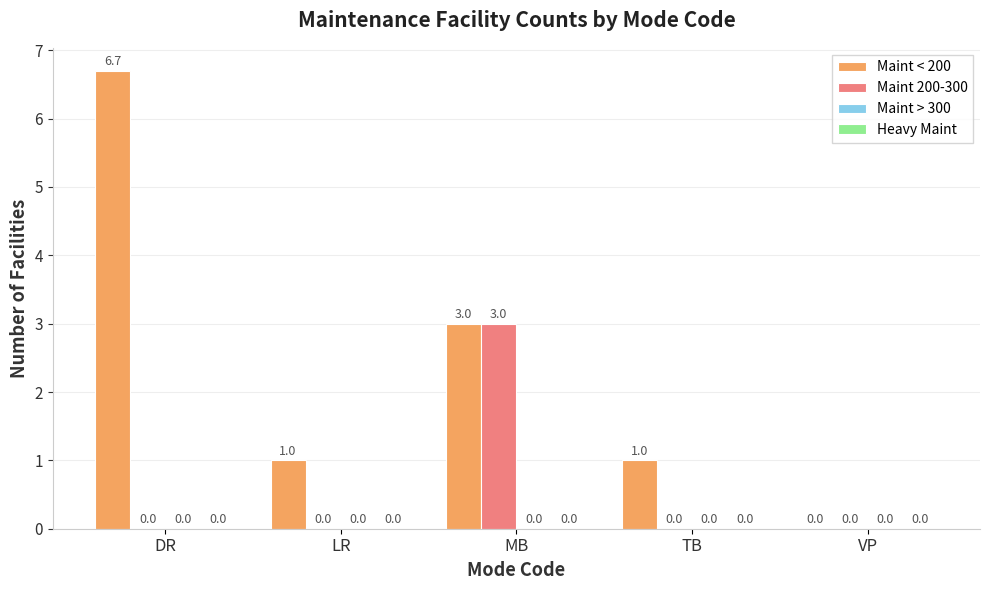

Between TB and VP, which series saw the biggest shift?

Maint < 200